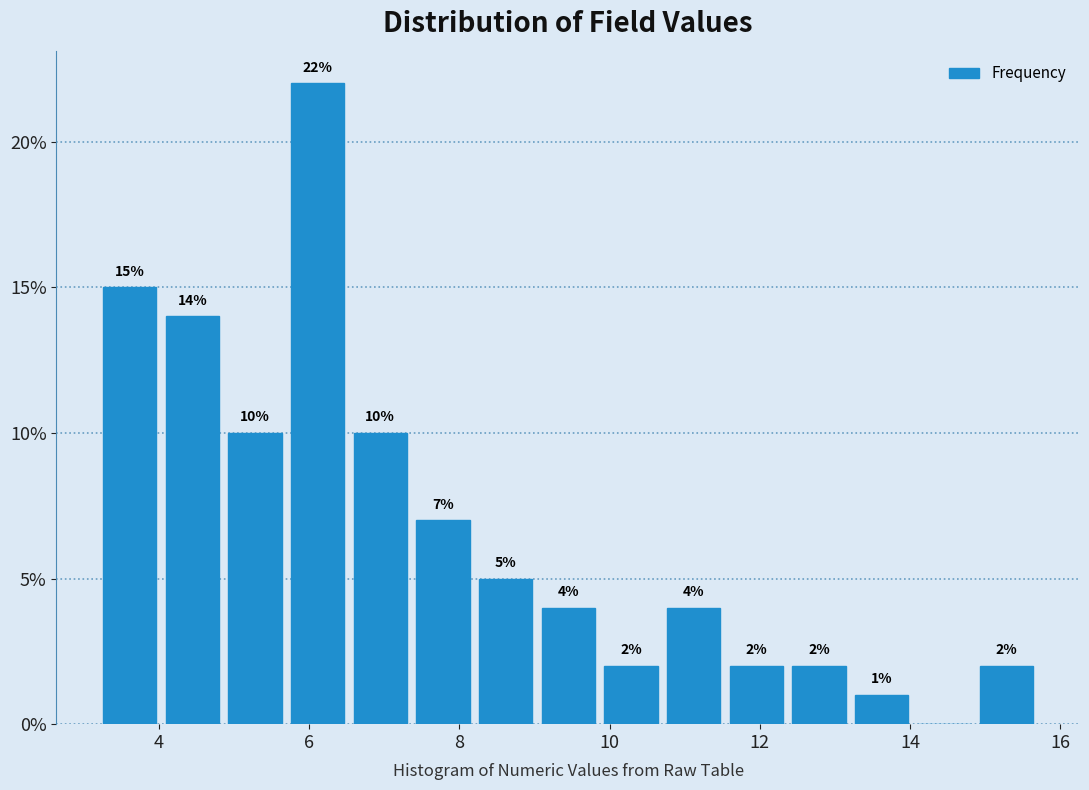

Over which range of the x-axis is the bar tallest?

5.6 to 6.6